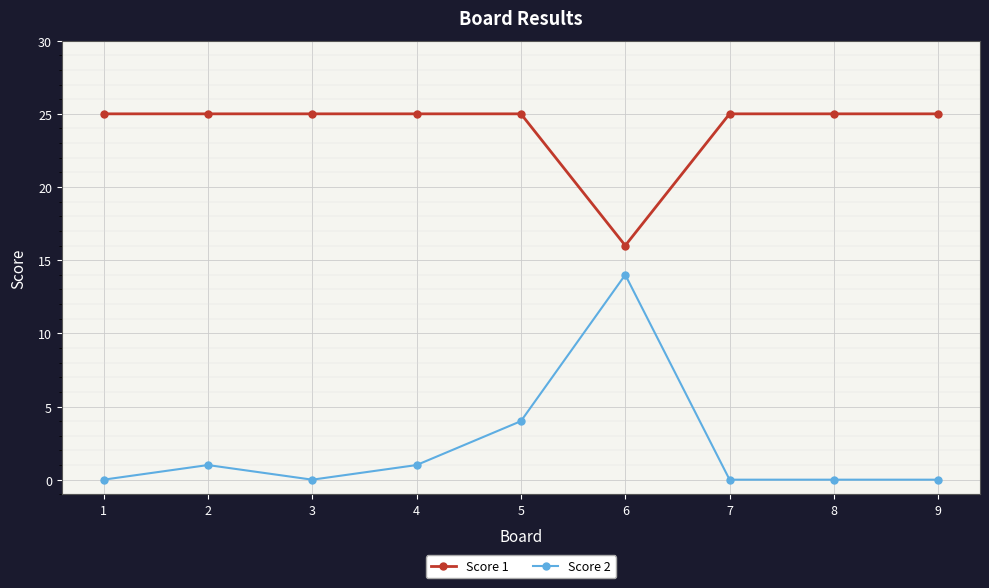

True or false: Score 1 and Score 2 cross at least once.

False